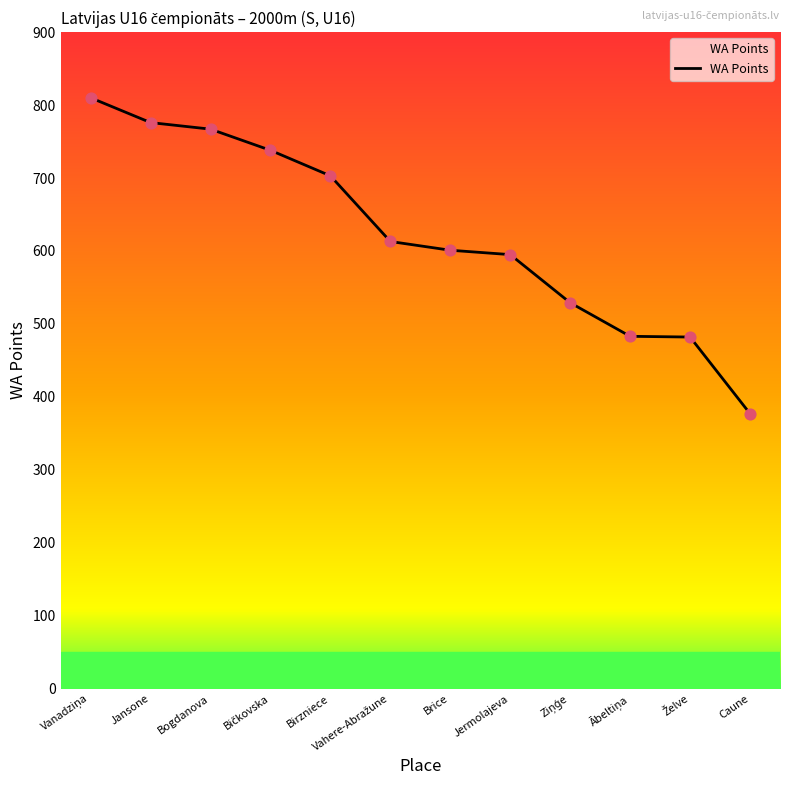

Approximately how many times larger is the value at Jansone compared to Jermolajeva?

1.3